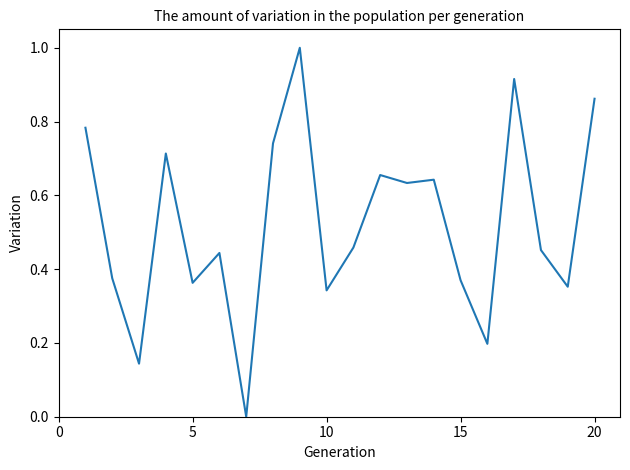

What is the difference between the maximum and minimum values?

1.0